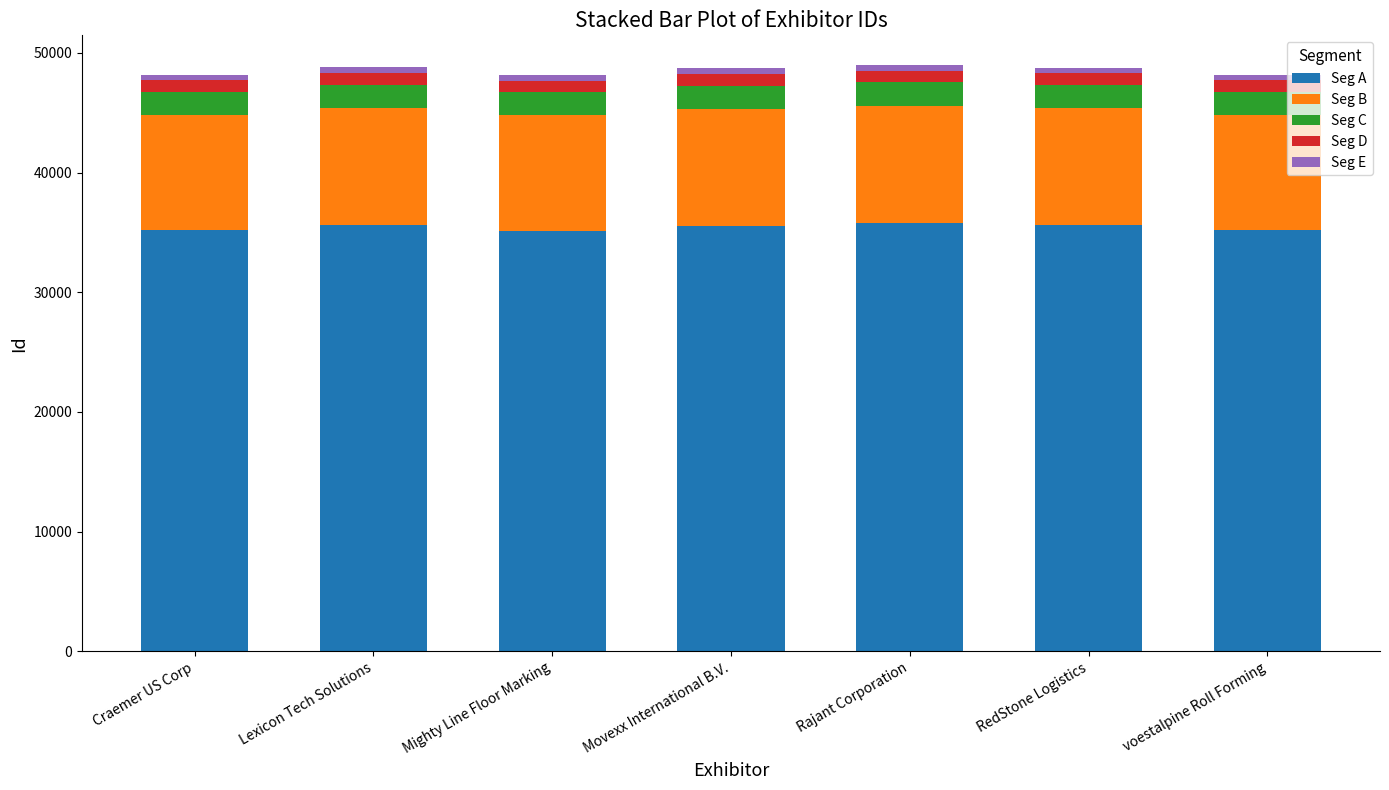

What is the maximum value for Seg A?

35785.3